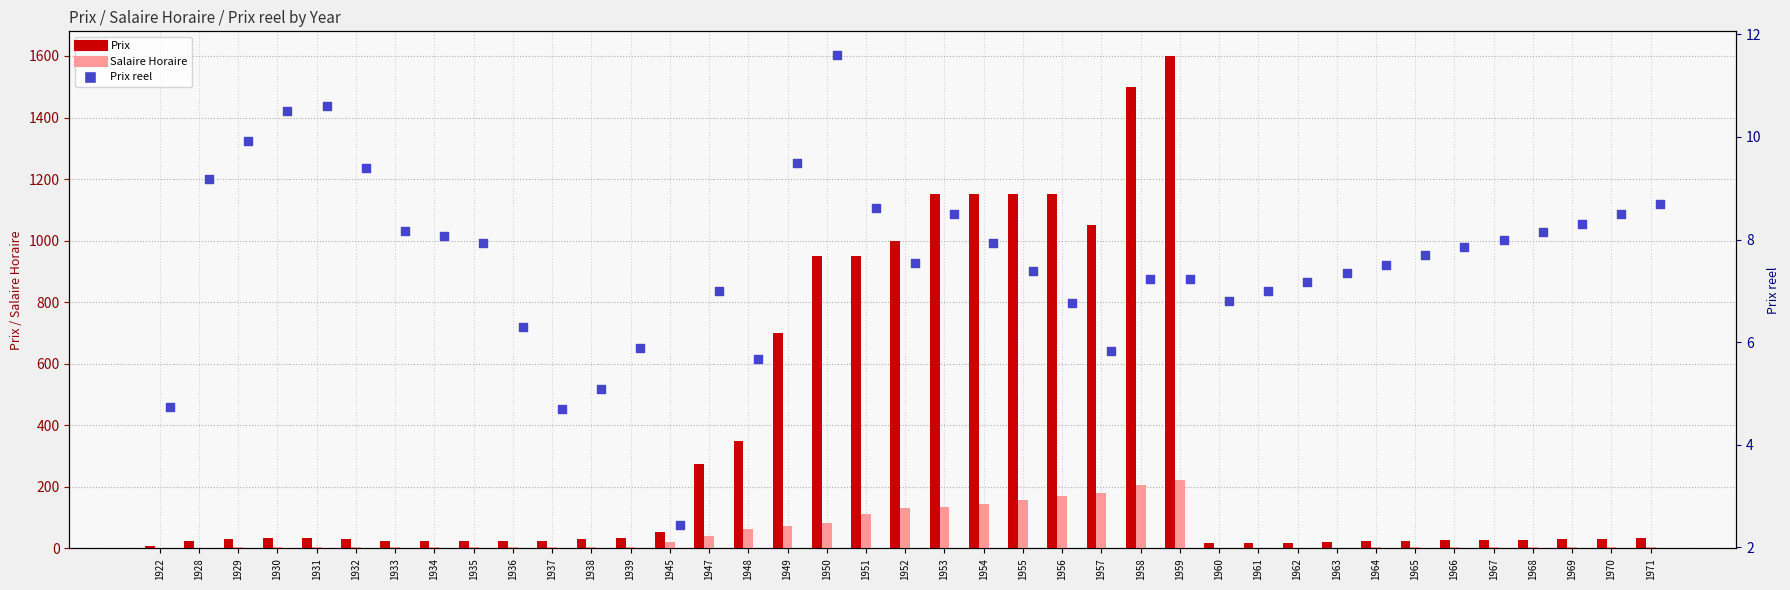

What are all the series names shown in the legend?

Prix, Salaire Horaire, Prix reel